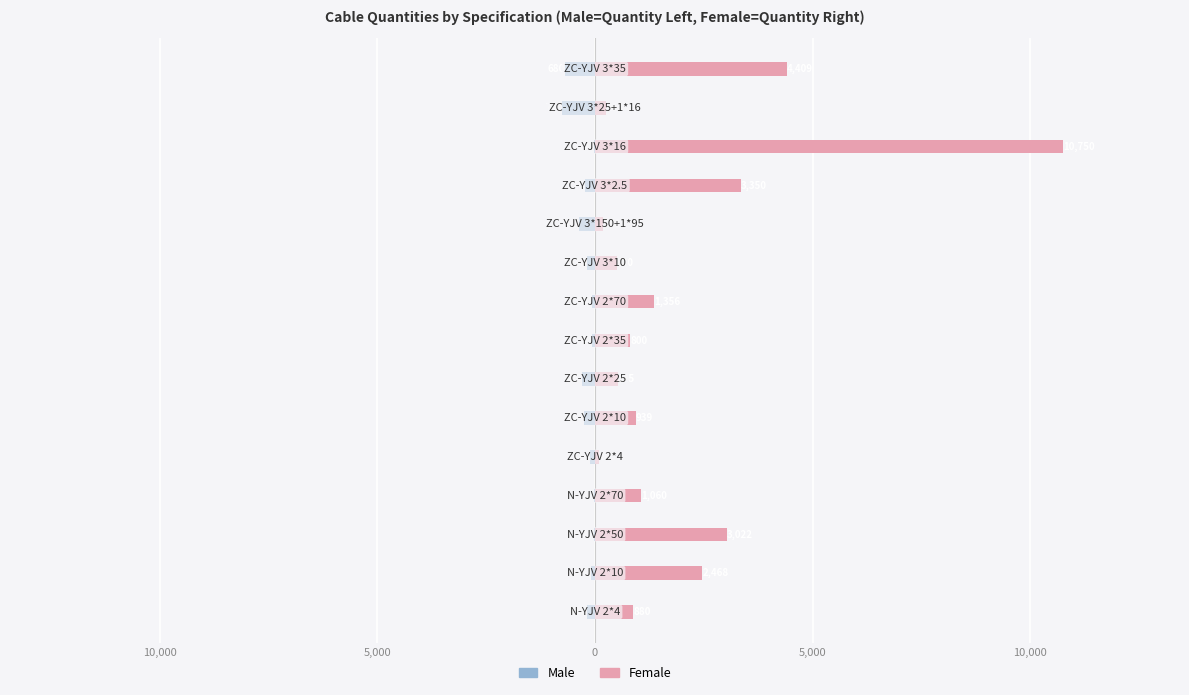

Which series has the largest total across all categories?

Female